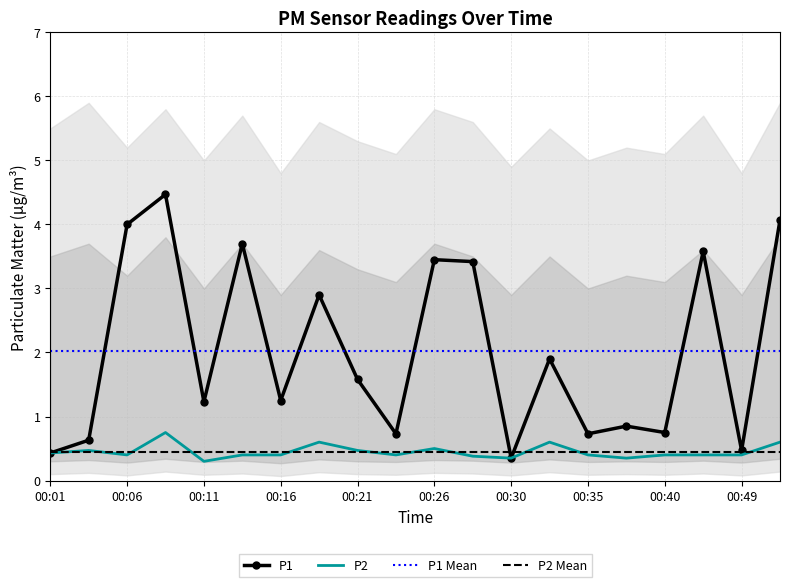

What is the total value across all series at 00:11?

1.5